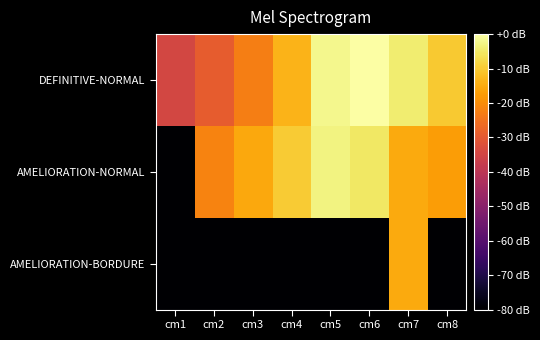

Which series has the widest spread of values?

AMELIORATION-NORMAL